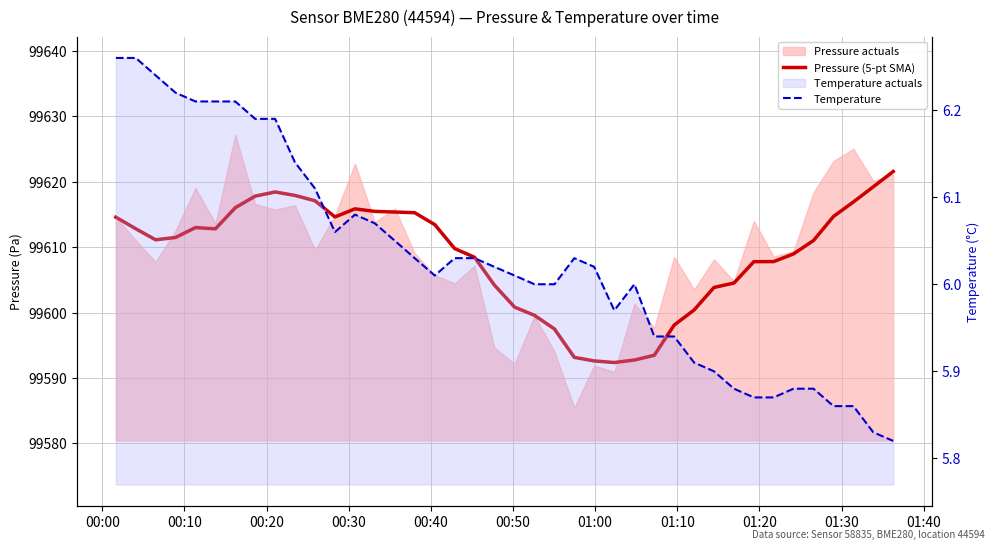

The value of Pressure (5-pt SMA) at 25 is 53079.2. True or false?

False